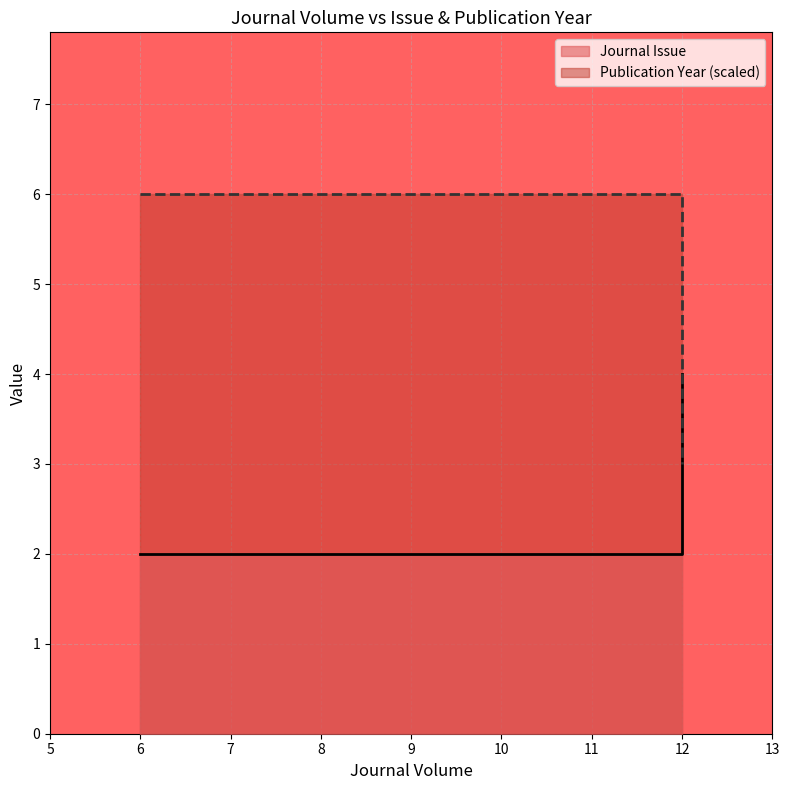

Does the chart display data point markers on the line(s)?

No